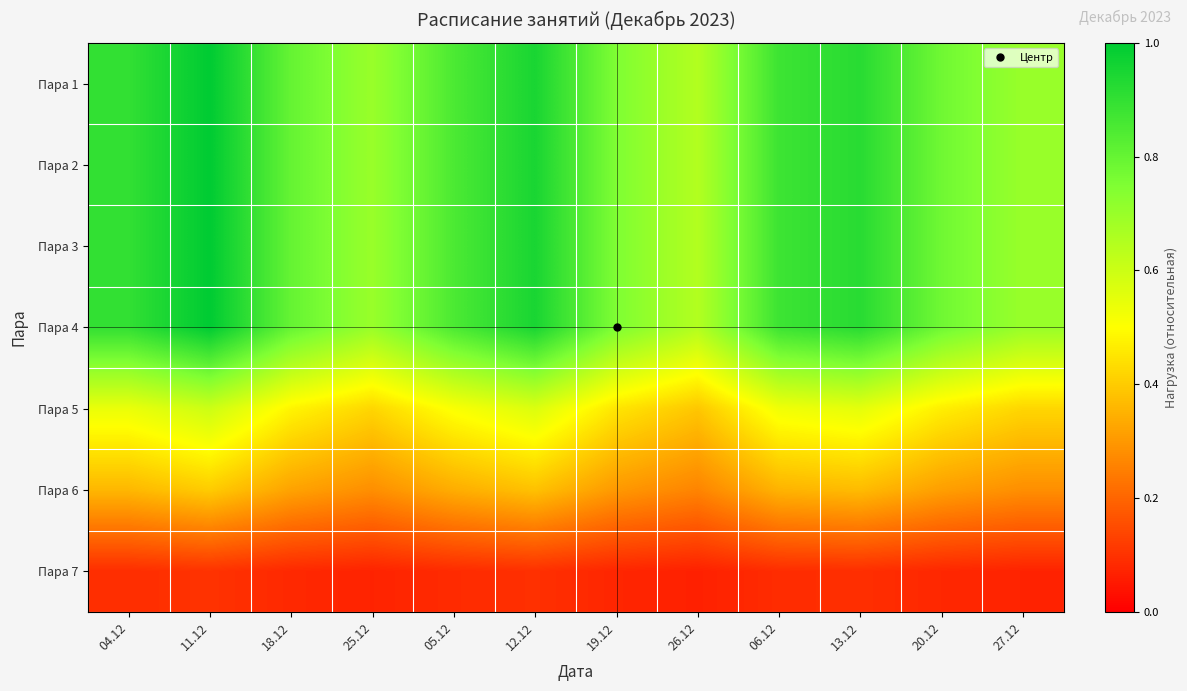

Reading left to right, extract all data points from this chart.

Пара 1: 04.12=0.9	11.12=1.0	18.12=0.8	25.12=0.7	05.12=0.8	12.12=0.9	19.12=0.8	26.12=0.7	06.12=0.9	13.12=0.9	20.12=0.8	27.12=0.7
Пара 2: 04.12=0.9	11.12=1.0	18.12=0.8	25.12=0.7	05.12=0.8	12.12=0.9	19.12=0.8	26.12=0.7	06.12=0.9	13.12=0.9	20.12=0.8	27.12=0.7
Пара 3: 04.12=0.9	11.12=1.0	18.12=0.8	25.12=0.7	05.12=0.8	12.12=0.9	19.12=0.8	26.12=0.7	06.12=0.9	13.12=0.9	20.12=0.8	27.12=0.7
Пара 4: 04.12=0.9	11.12=1.0	18.12=0.8	25.12=0.7	05.12=0.8	12.12=0.9	19.12=0.8	26.12=0.7	06.12=0.9	13.12=0.9	20.12=0.8	27.12=0.7
Пара 5: 04.12=0.5	11.12=0.6	18.12=0.5	25.12=0.4	05.12=0.5	12.12=0.6	19.12=0.4	26.12=0.4	06.12=0.5	13.12=0.6	20.12=0.5	27.12=0.4
Пара 6: 04.12=0.4	11.12=0.4	18.12=0.3	25.12=0.3	05.12=0.3	12.12=0.4	19.12=0.3	26.12=0.3	06.12=0.4	13.12=0.4	20.12=0.3	27.12=0.3
Пара 7: 04.12=0.1	11.12=0.1	18.12=0.1	25.12=0.1	05.12=0.1	12.12=0.1	19.12=0.1	26.12=0.1	06.12=0.1	13.12=0.1	20.12=0.1	27.12=0.1